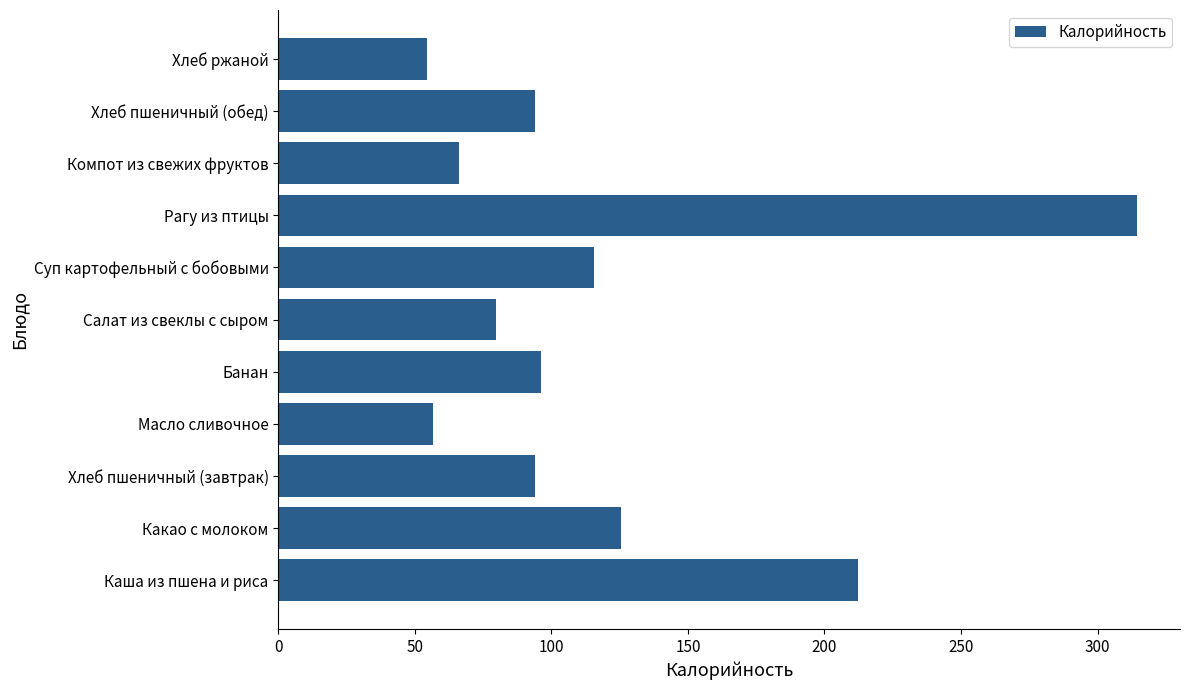

True or false: the data shows 544.2 at Рагу из птицы.

False